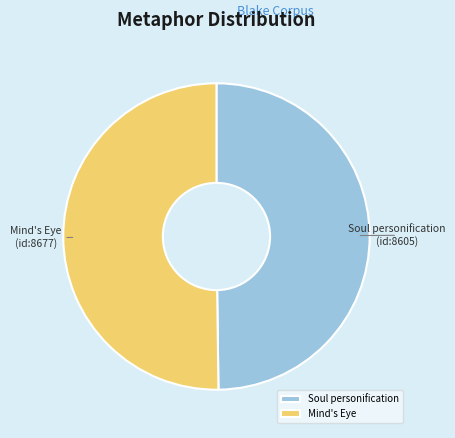

True or false: Soul personification accounts for 64% of the total.

False